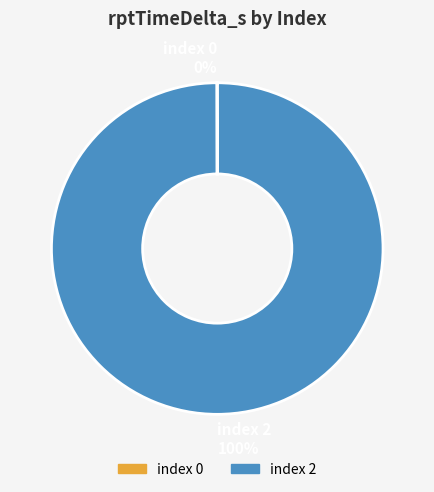

To the nearest percent, what is the average slice percentage?

50%